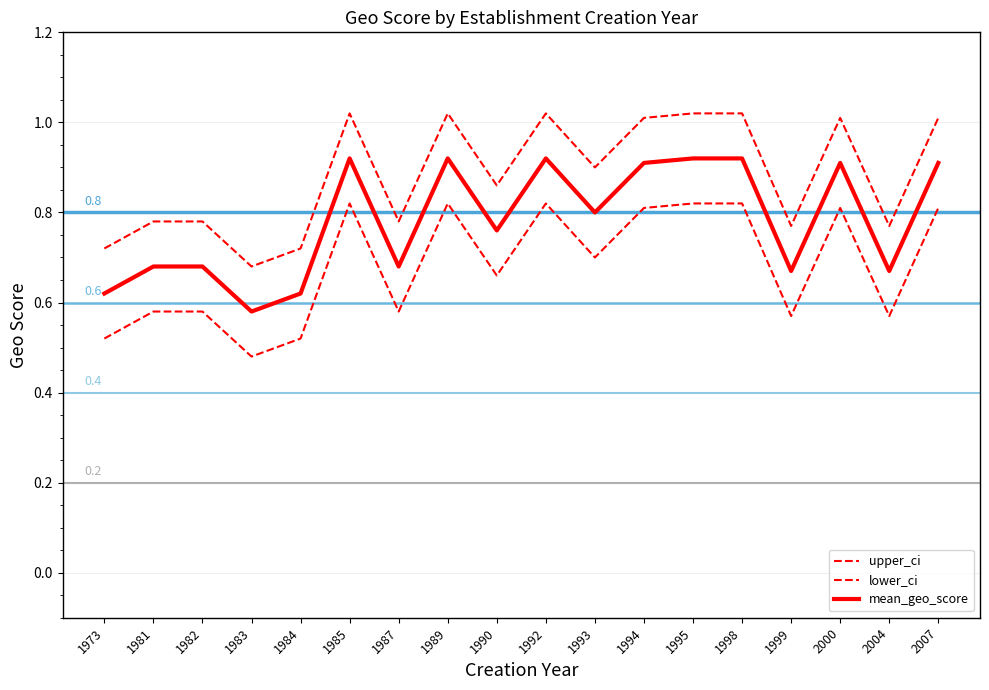

Between 1990 and 1989, which is larger?

1989